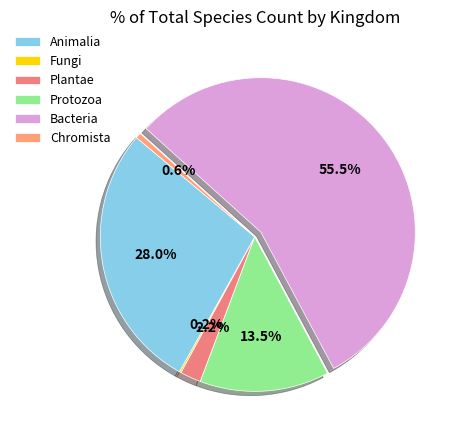

How many segments does this pie chart have?

6